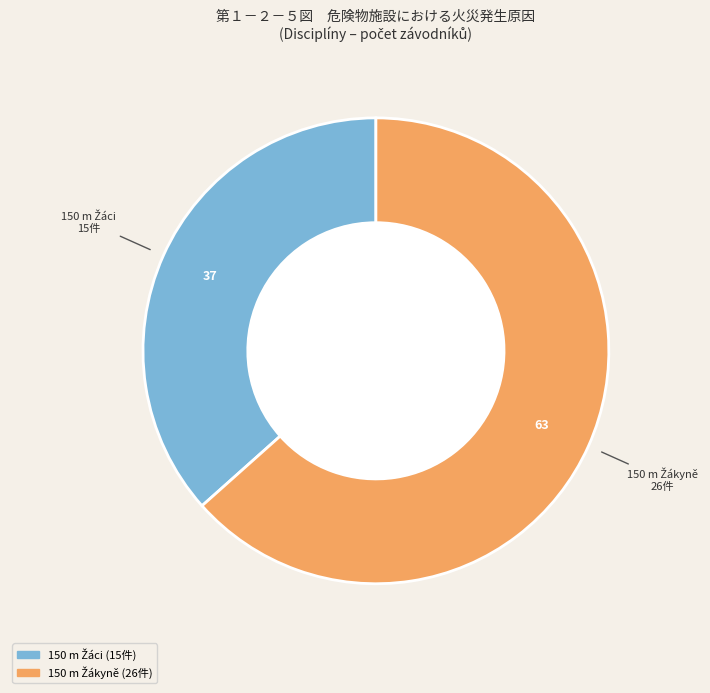

Is there a majority slice in this chart?

Yes